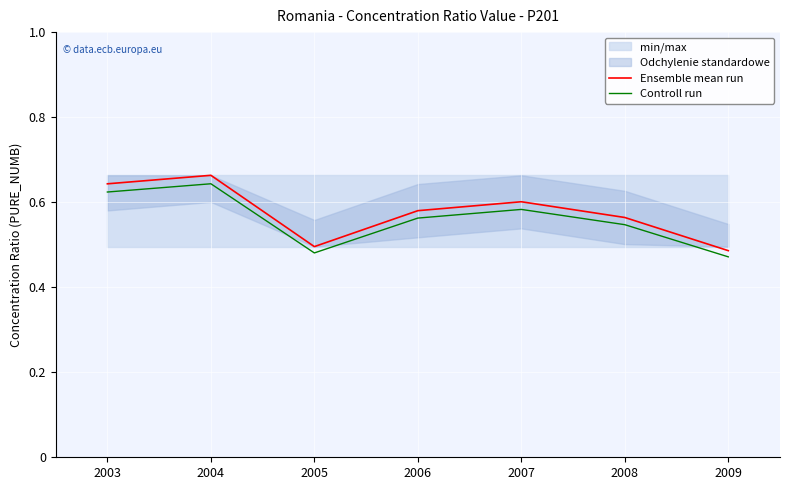

Reading left to right, extract all data points from this chart.

Ensemble mean run: 0.6	0.7	0.5	0.6	0.6	0.6	0.5
Controll run: 0.6	0.6	0.5	0.6	0.6	0.5	0.5